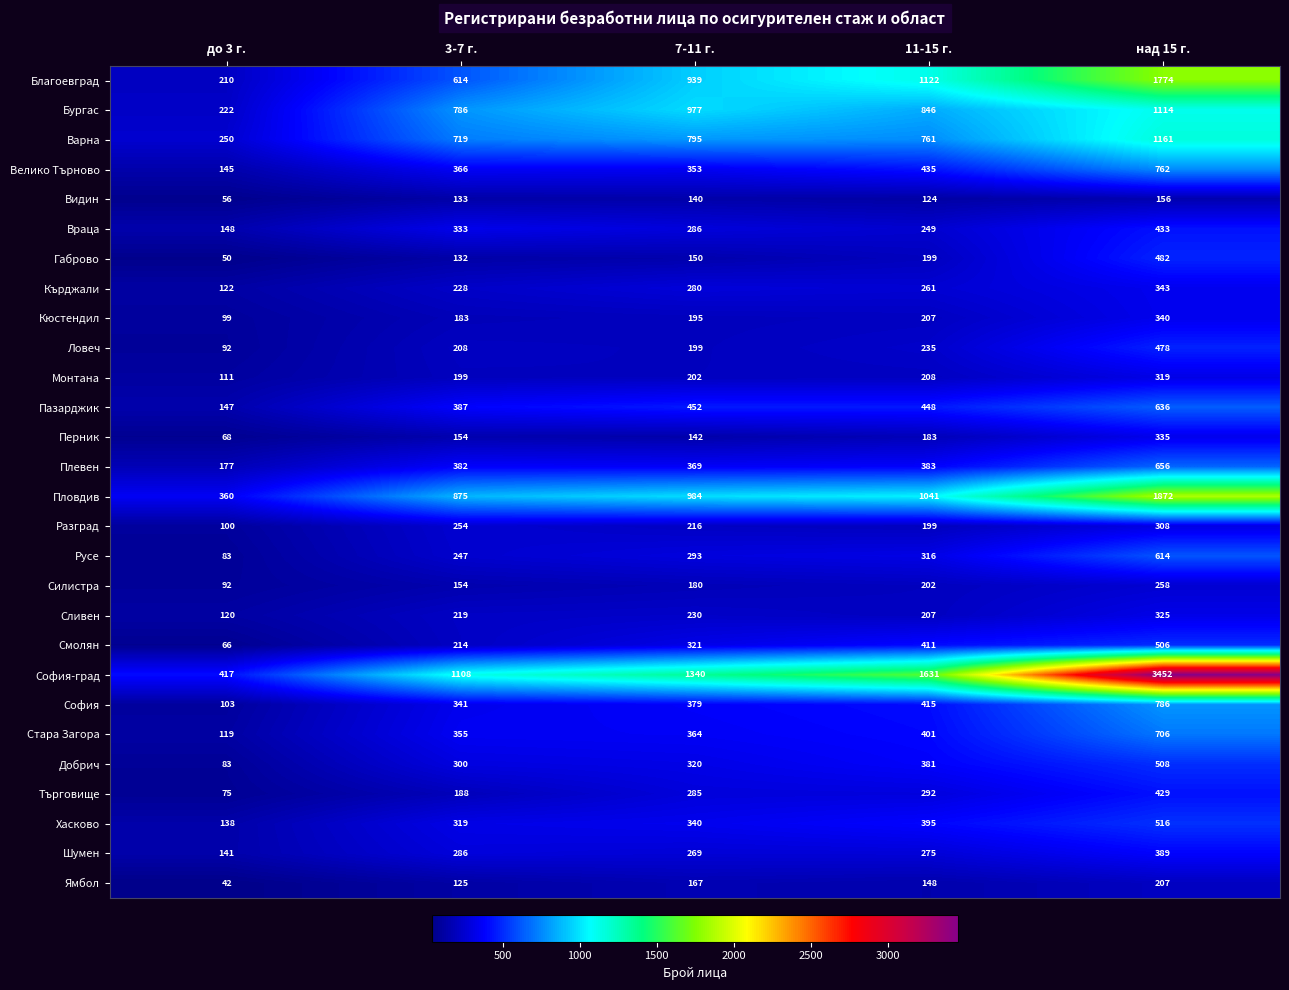

List the series in order of their peak value, highest first.

София-град, Пловдив, Благоевград, Варна, Бургас, София, Велико Търново, Стара Загора, Плевен, Пазарджик, Русе, Хасково, Добрич, Смолян, Габрово, Ловеч, Враца, Търговище, Шумен, Кърджали, Кюстендил, Перник, Сливен, Монтана, Разград, Силистра, Ямбол, Видин